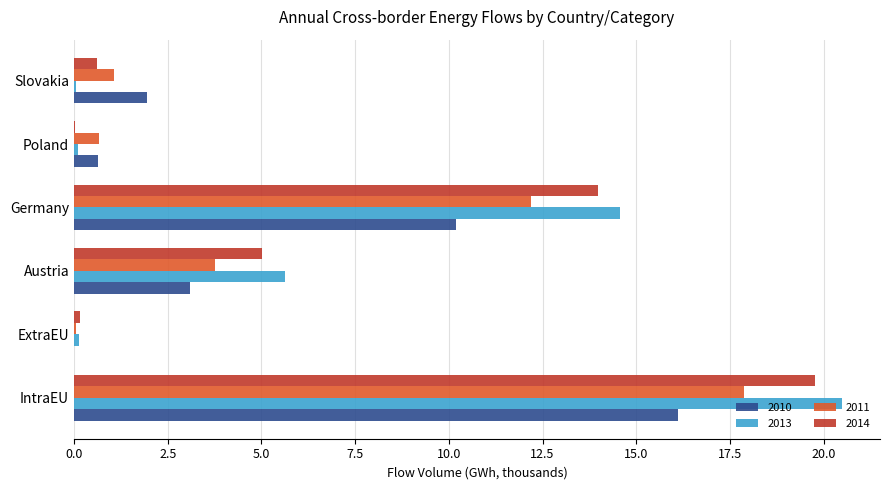

Where is 2014 nearest to the value 9?

Austria